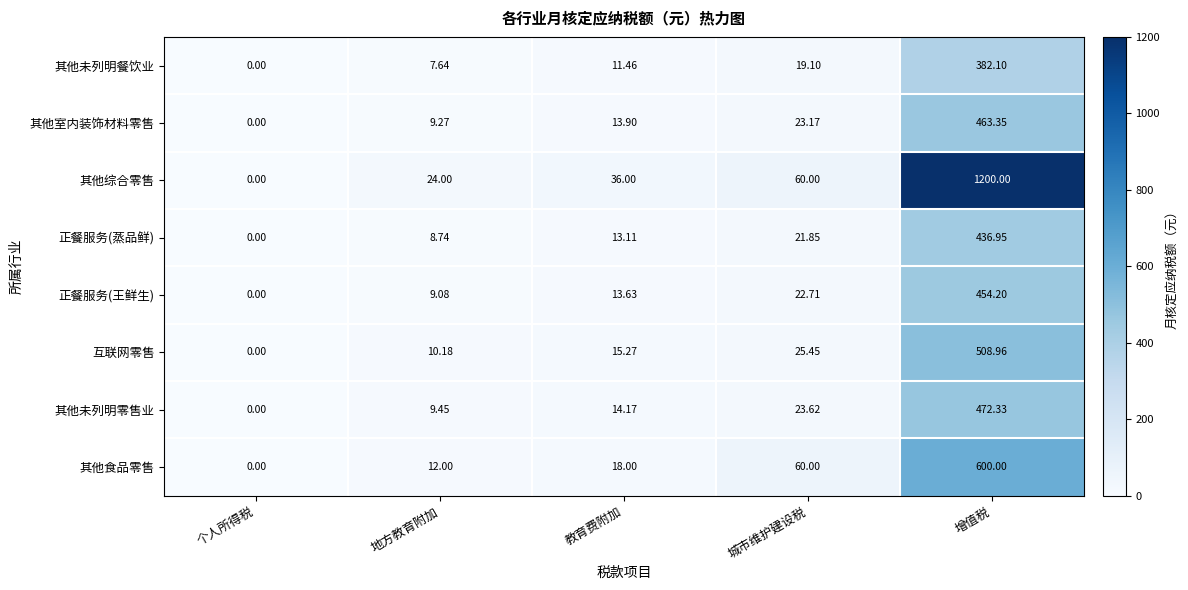

Between 城市维护建设税 and 增值税, which series saw the biggest shift?

其他综合零售